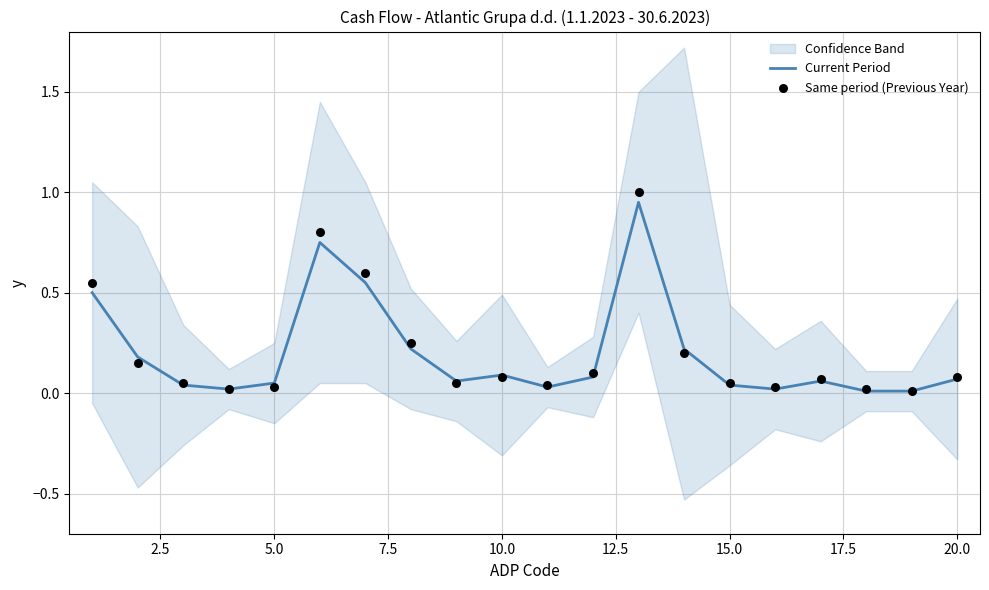

At how many categories does at least one series exceed 0?

20